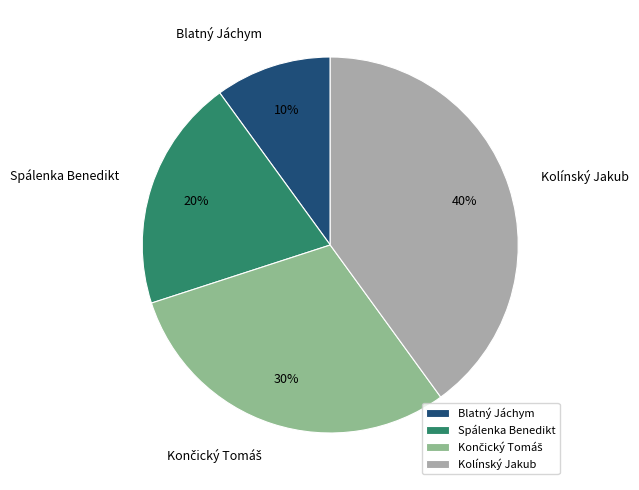

To the nearest percent, what portion does Kolínský Jakub represent?

40%